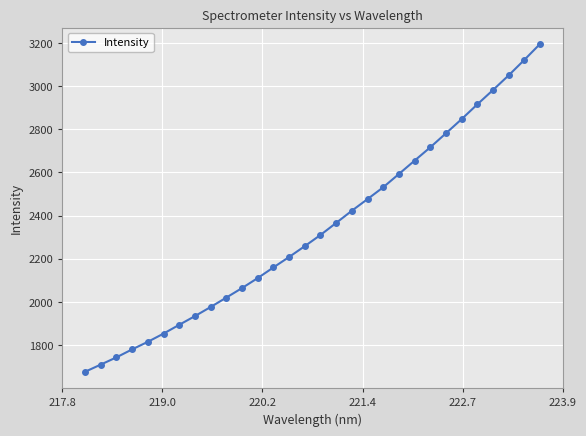

True or false: the data has more than 2 interior local peaks.

False